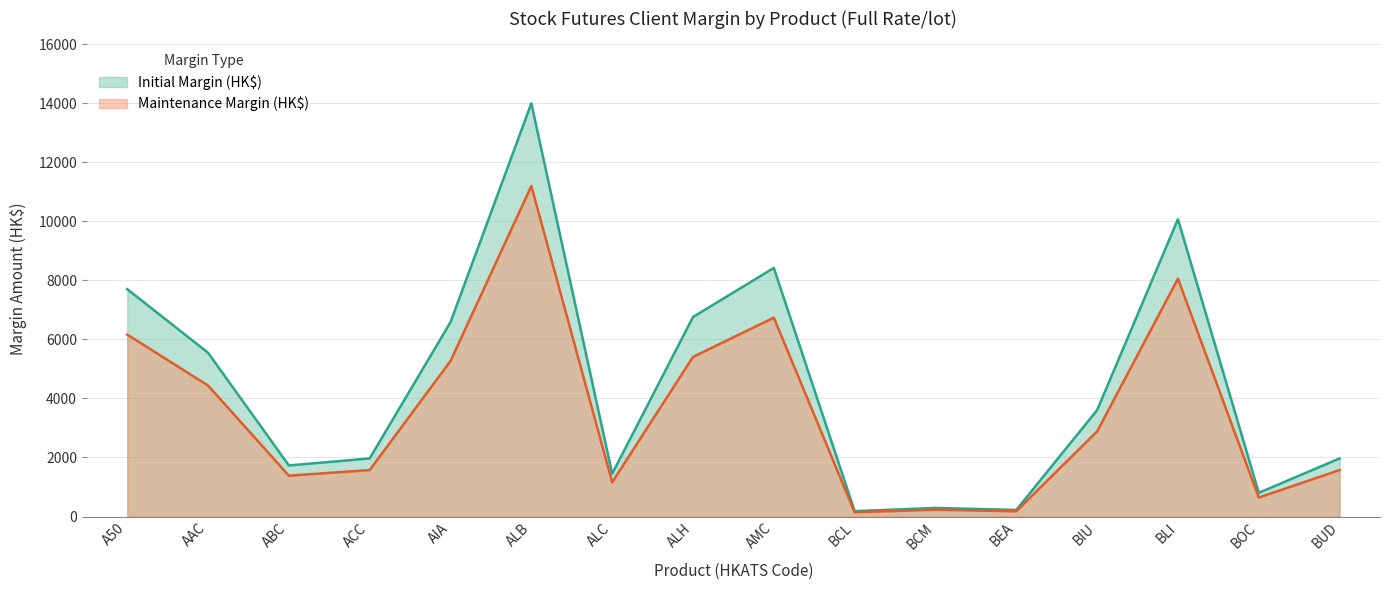

Reading right to left, what are all the values shown in this chart?

Initial Margin (HK$): 1968	803	10068	3604	223	291	182	8418	6756	1449	13991	6583	1968	1729	5546	7700
Maintenance Margin (HK$): 1574	642	8054	2883	178	232	145	6734	5404	1159	11192	5266	1574	1383	4436	6160